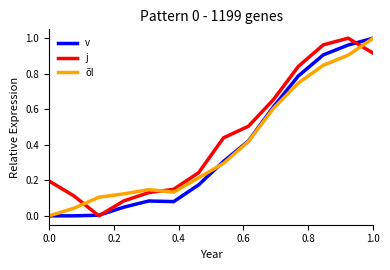

List the series in order of their overall mean, lowest first.

v, õl, j